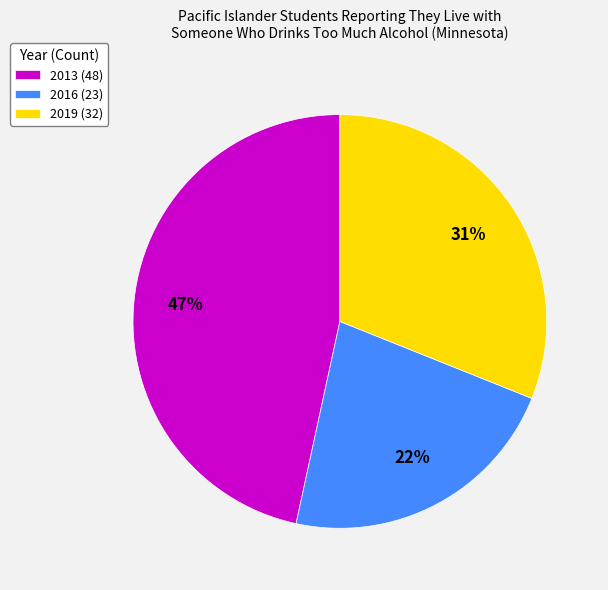

To the nearest percent, what is the combined percentage of 2013 (48) and 2016 (23)?

69%